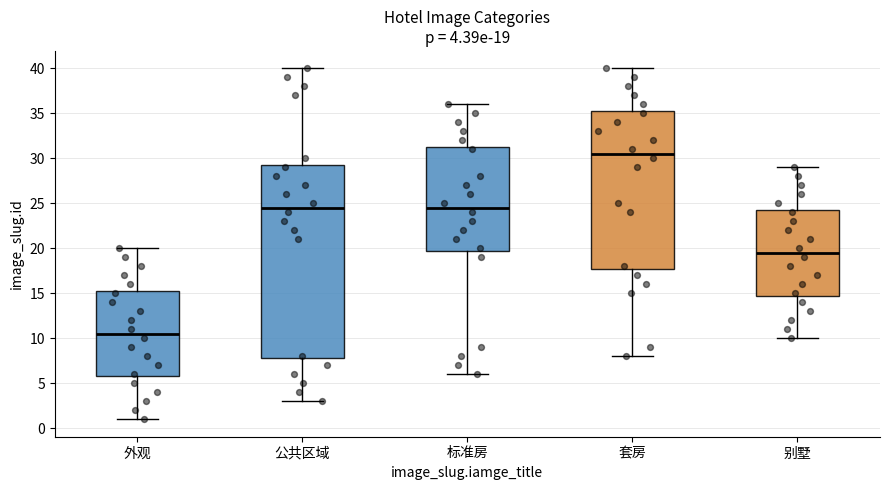

Which box is the tallest, from its lower edge to its upper edge?

公共区域